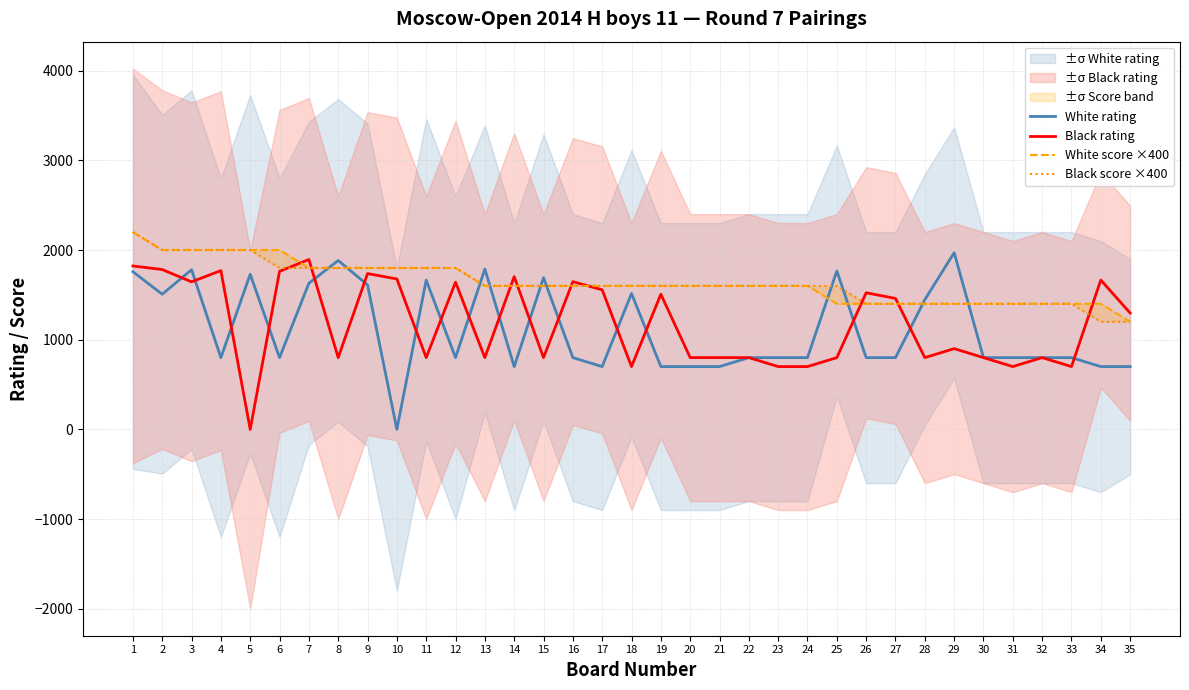

Reading right to left, extract all data points from this chart.

White rating: 35=700	34=700	33=800	32=800	31=800	30=800	29=1970	28=1446	27=800	26=800	25=1766	24=800	23=800	22=800	21=700	20=700	19=700	18=1515	17=700	16=800	15=1691	14=700	13=1788	12=800	11=1664	10=0	9=1611	8=1883	7=1629	6=800	5=1729	4=800	3=1780	2=1507	1=1758
Black rating: 35=1297	34=1665	33=700	32=800	31=700	30=800	29=900	28=800	27=1460	26=1523	25=800	24=700	23=700	22=800	21=800	20=800	19=1507	18=700	17=1556	16=1647	15=800	14=1703	13=800	12=1641	11=800	10=1677	9=1737	8=800	7=1894	6=1762	5=0	4=1770	3=1645	2=1782	1=1822
White score ×400: 35=1200	34=1400	33=1400	32=1400	31=1400	30=1400	29=1400	28=1400	27=1400	26=1400	25=1400	24=1600	23=1600	22=1600	21=1600	20=1600	19=1600	18=1600	17=1600	16=1600	15=1600	14=1600	13=1600	12=1800	11=1800	10=1800	9=1800	8=1800	7=1800	6=2000	5=2000	4=2000	3=2000	2=2000	1=2200
Black score ×400: 35=1200	34=1200	33=1400	32=1400	31=1400	30=1400	29=1400	28=1400	27=1400	26=1400	25=1600	24=1600	23=1600	22=1600	21=1600	20=1600	19=1600	18=1600	17=1600	16=1600	15=1600	14=1600	13=1600	12=1800	11=1800	10=1800	9=1800	8=1800	7=1800	6=1800	5=2000	4=2000	3=2000	2=2000	1=2200